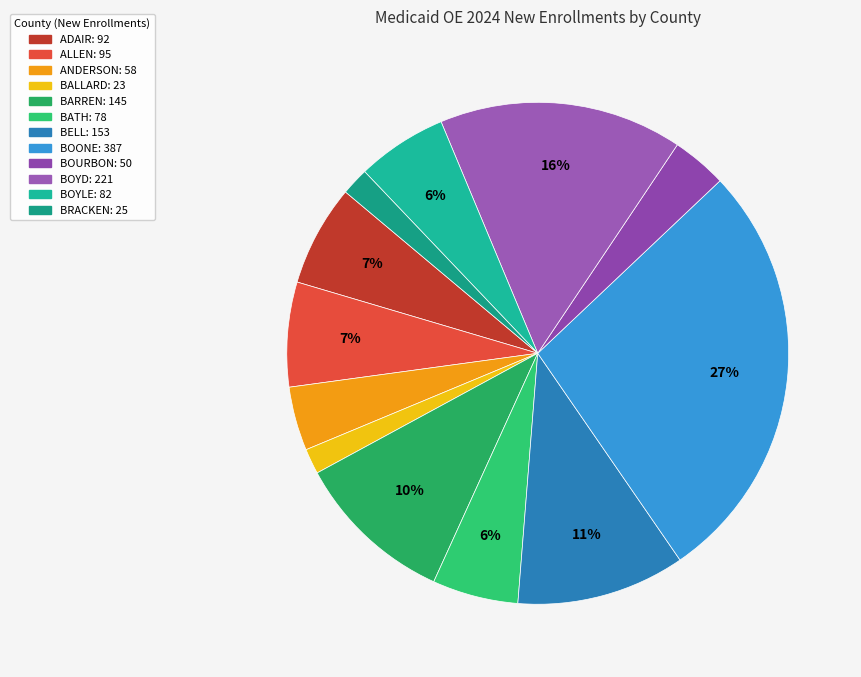

How many segments does this pie chart have?

12